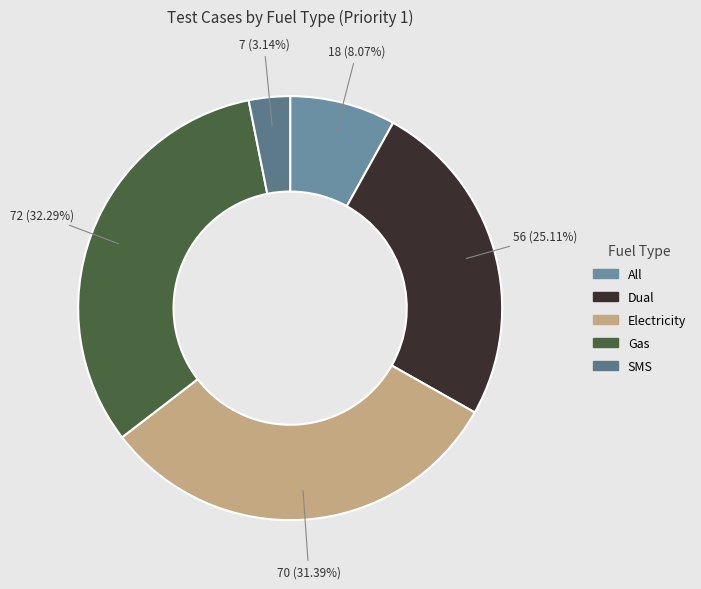

Is the sum of Dual and All greater than half?

No